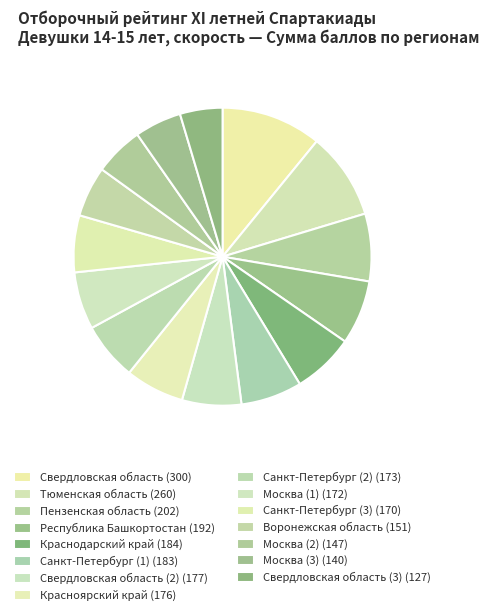

Rank the categories by value from highest to lowest.

Свердловская область, Тюменская область, Пензенская область, Республика Башкортостан, Краснодарский край, Санкт-Петербург (1), Свердловская область (2), Красноярский край, Санкт-Петербург (2), Москва (1), Санкт-Петербург (3), Воронежская область, Москва (2), Москва (3), Свердловская область (3)